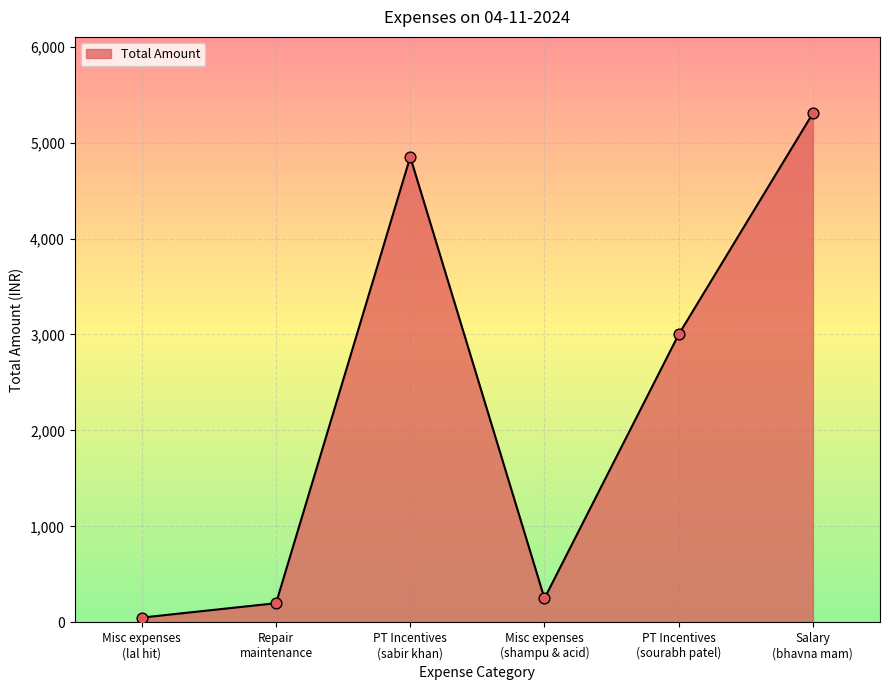

What is the change in value from Misc expenses
(lal hit) to Salary
(bhavna mam)?

+5255